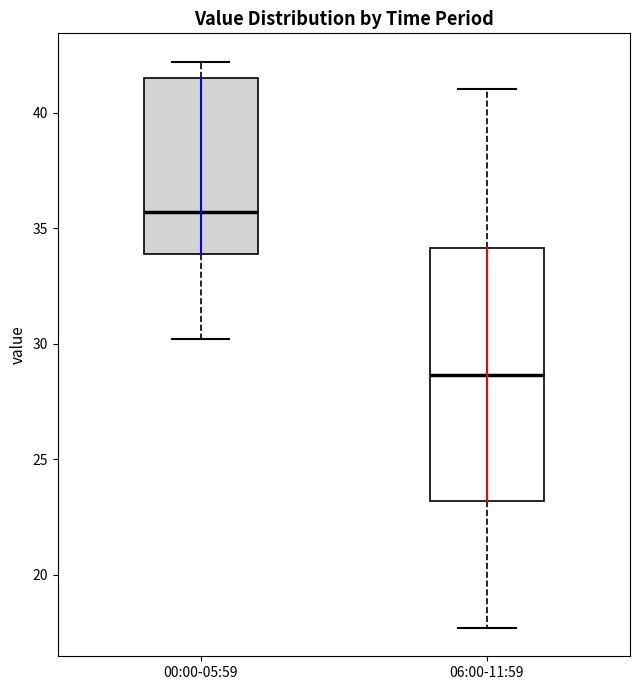

Reading left to right, transcribe this box plot: for each box, give where its median line is, the range the box spans, and where its two whiskers end, as read against the y-axis. The values are not printed on the chart, so give them approximately, as read against the axis.

00:00-05:59: median 35.5, box 34.0 to 41.5, whiskers 30.0 to 42.0
06:00-11:59: median 28.5, box 23.0 to 34.0, whiskers 17.5 to 41.0